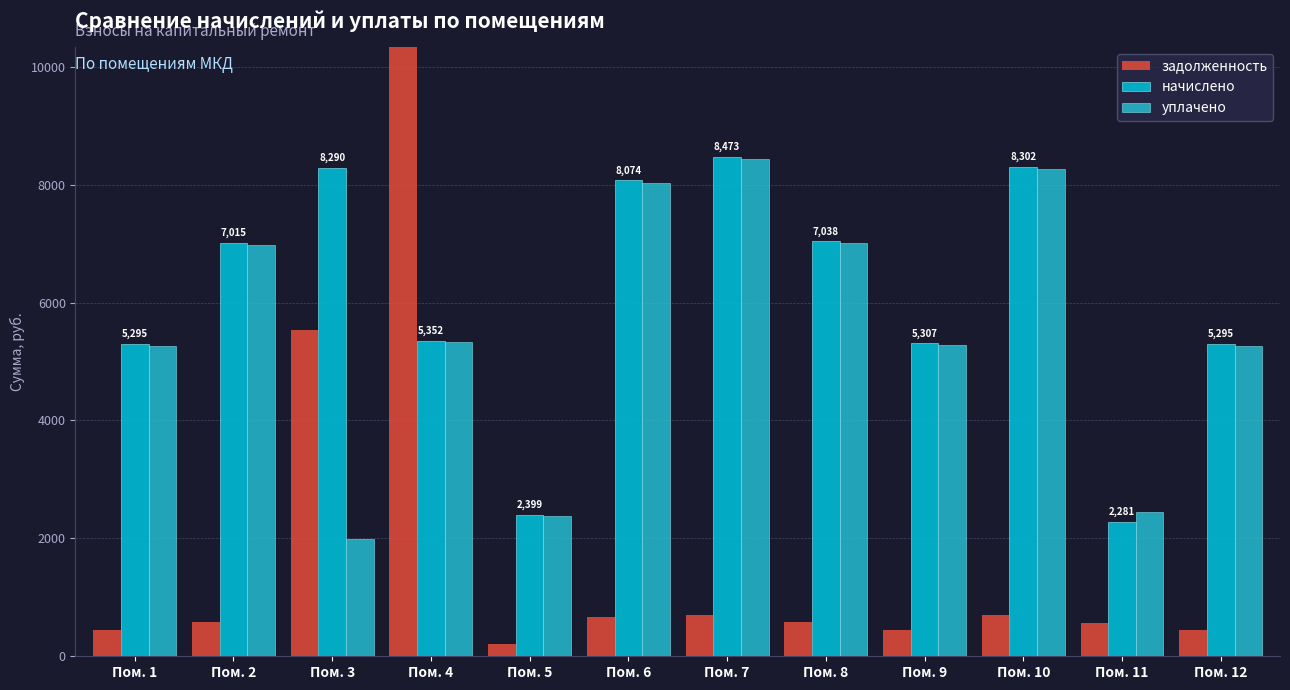

What is the value of the задолженность bar at the 1st from the left?

441.3